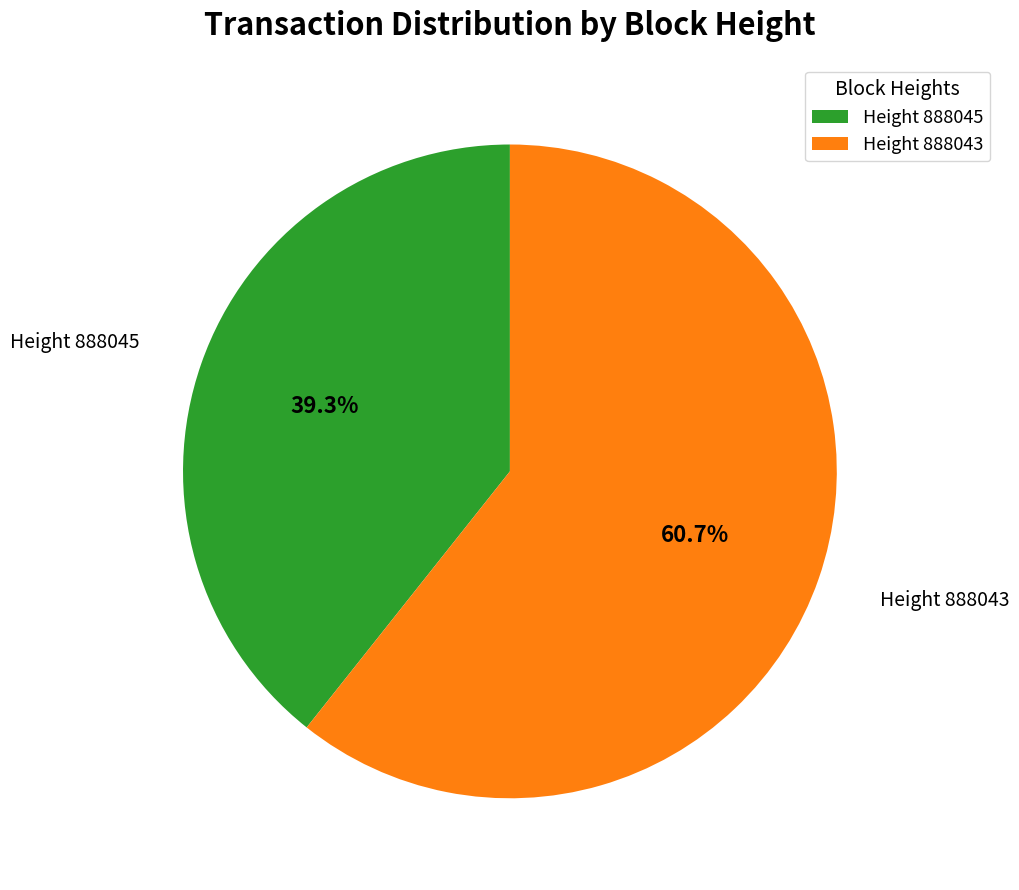

Approximately how many times larger is the value at Height 888045 compared to Height 888043?

0.6